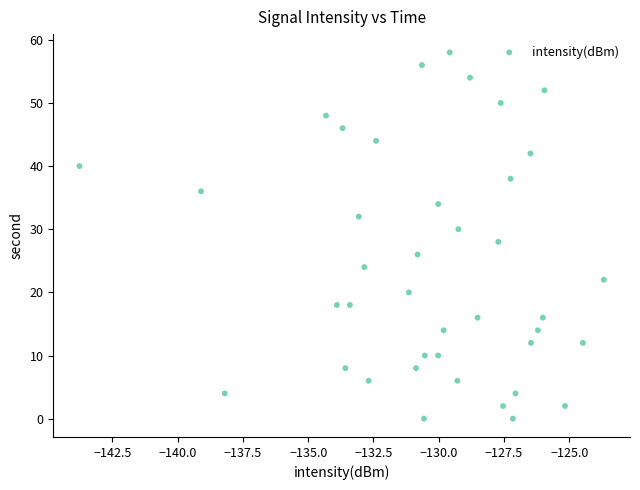

What is the range of Y values (max minus min)?

58